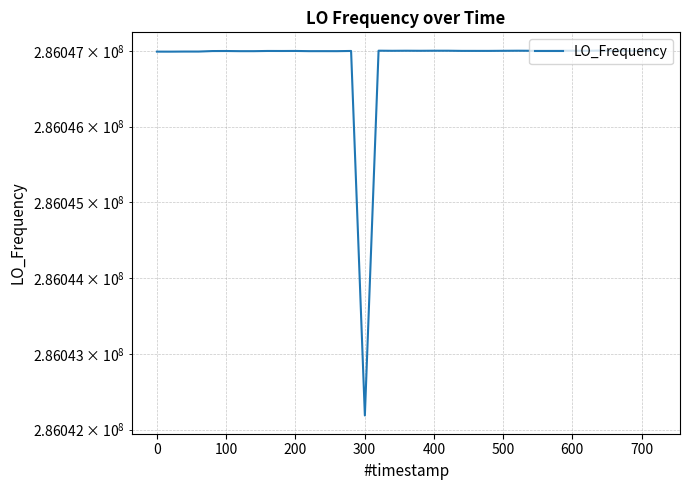

Does the chart have visible grid lines?

Yes